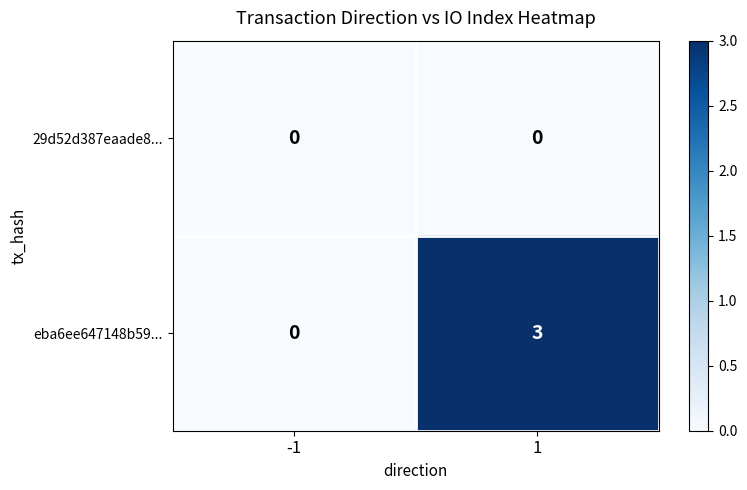

What is the spread (max minus min) of values at 1?

3